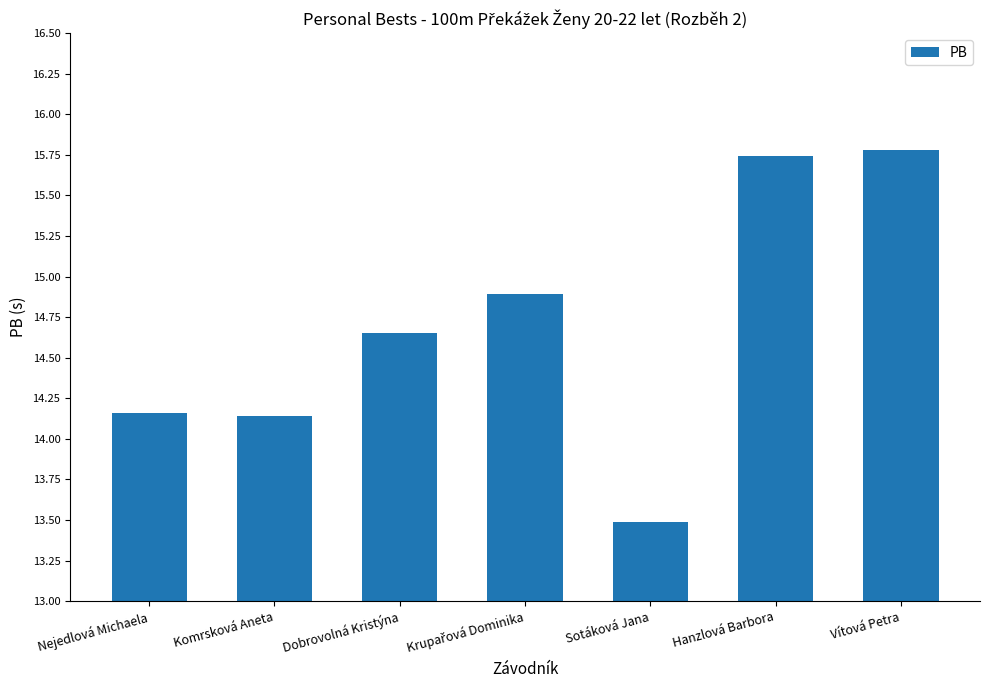

What is the change in value from Dobrovolná Kristýna to Sotáková Jana?

-1.2